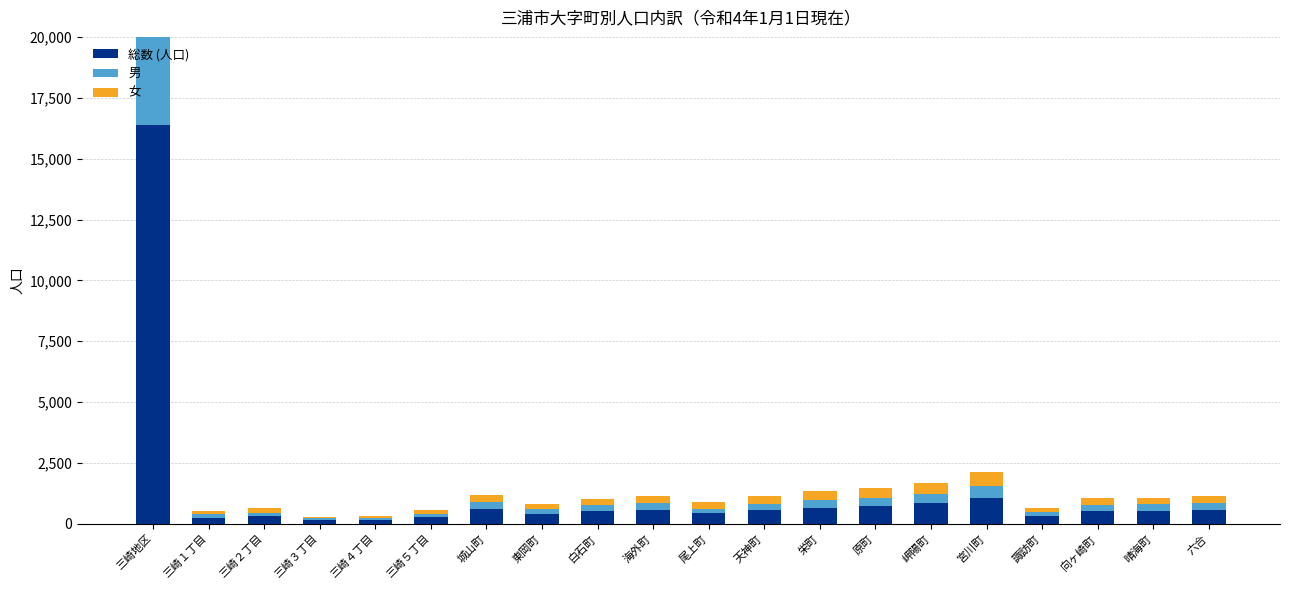

How many values in the 男 series exceed 257?

9